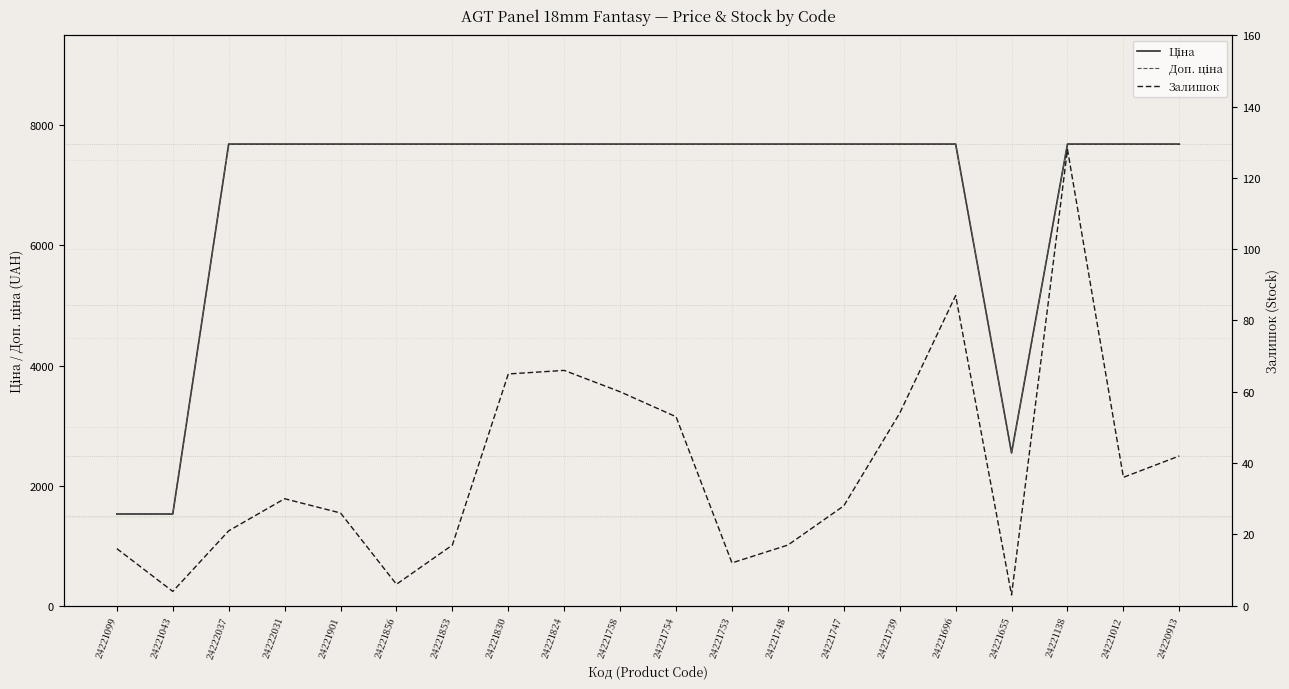

List the labels in order of Доп. ціна value, largest first.

24222037, 24222031, 24221901, 24221856, 24221853, 24221830, 24221824, 24221758, 24221754, 24221753, 24221748, 24221747, 24221739, 24221696, 24221138, 24221012, 24220913, 24221655, 24221099, 24221043